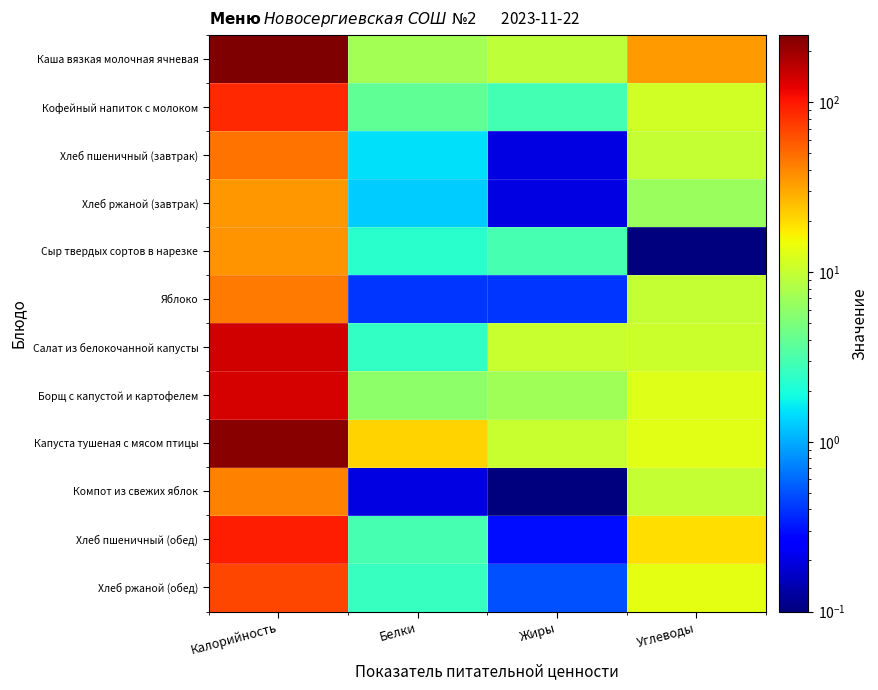

Reading left to right, what are all the values shown in this chart?

Каша вязкая молочная ячневая: Калорийность=249.0	Белки=7.2	Жиры=9.3	Углеводы=34.1
Кофейный напиток с молоком: Калорийность=86.0	Белки=3.9	Жиры=2.9	Углеводы=11.2
Хлеб пшеничный (завтрак): Калорийность=46.9	Белки=1.5	Жиры=0.2	Углеводы=9.8
Хлеб ржаной (завтрак): Калорийность=34.2	Белки=1.3	Жиры=0.2	Углеводы=6.7
Сыр твердых сортов в нарезке: Калорийность=35.8	Белки=2.3	Жиры=3.0	Углеводы=0.1
Яблоко: Калорийность=44.4	Белки=0.4	Жиры=0.4	Углеводы=9.8
Салат из белокочанной капусты: Калорийность=143.0	Белки=2.5	Жиры=10.1	Углеводы=10.4
Борщ с капустой и картофелем: Калорийность=138.0	Белки=5.9	Жиры=7.1	Углеводы=12.7
Капуста тушеная с мясом птицы: Калорийность=228.7	Белки=21.0	Жиры=10.3	Углеводы=13.0
Компот из свежих яблок: Калорийность=41.6	Белки=0.2	Жиры=0.1	Углеводы=9.9
Хлеб пшеничный (обед): Калорийность=93.8	Белки=3.0	Жиры=0.3	Углеводы=19.7
Хлеб ржаной (обед): Калорийность=68.3	Белки=2.6	Жиры=0.5	Углеводы=13.4